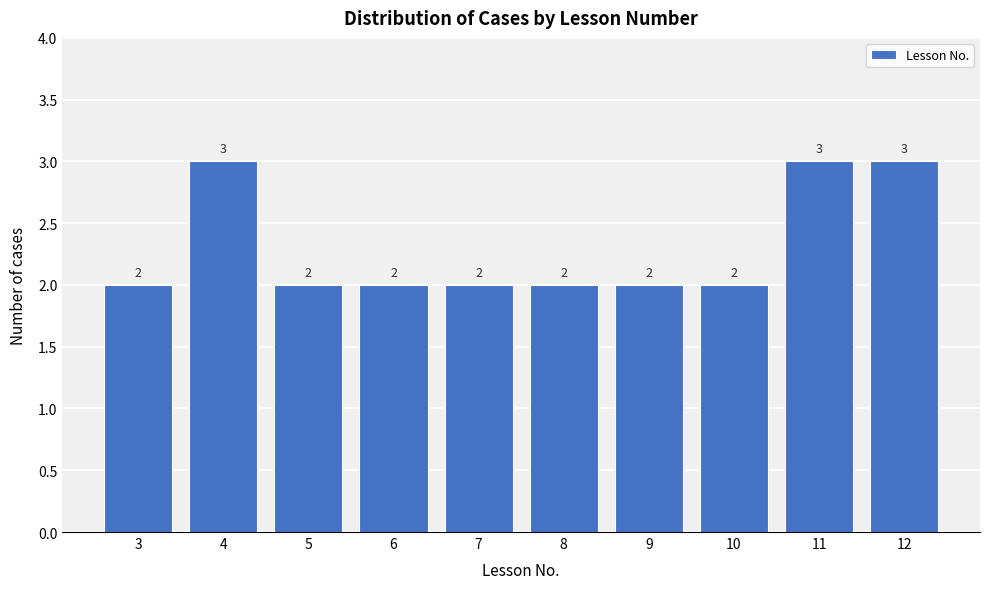

Reading left to right, list all the values displayed in this chart.

2	3	2	2	2	2	2	2	3	3